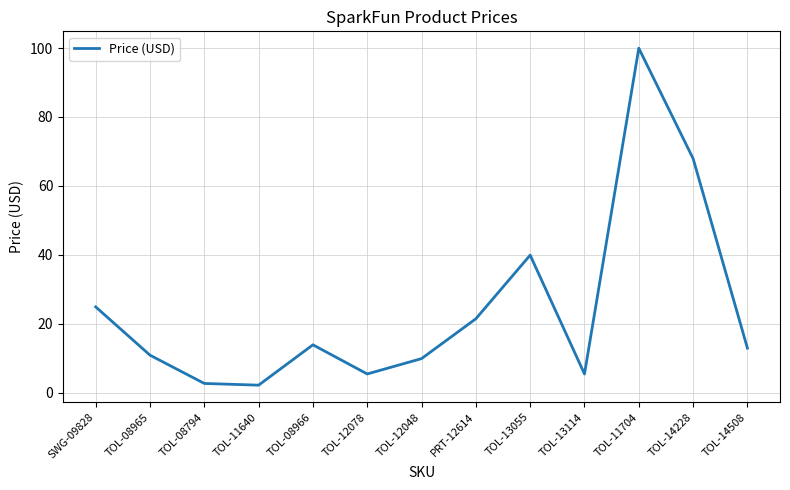

Between SWG-09828 and TOL-08794, which is larger?

SWG-09828